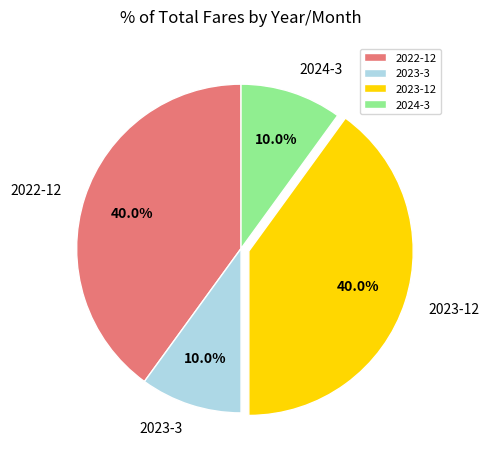

Does 2024-3 represent more than half of the total?

No